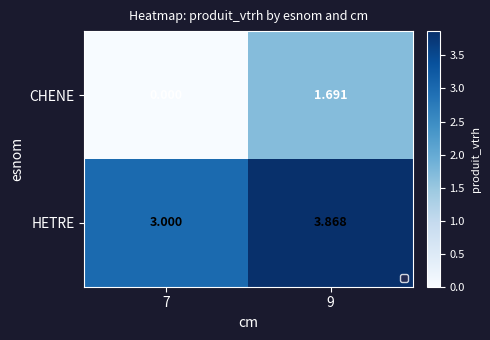

At how many categories does at least one series exceed 0?

2